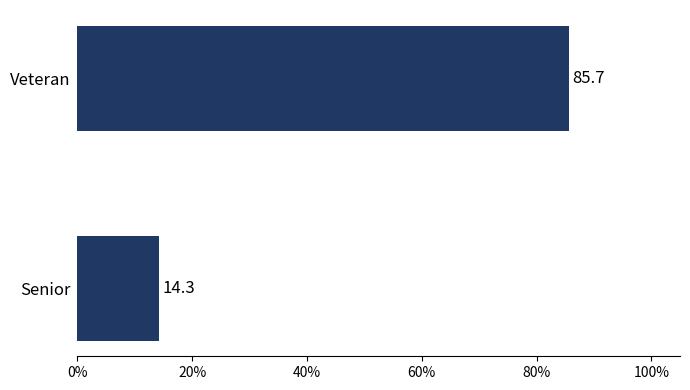

Reading top to bottom, transcribe all the data shown in this chart.

Veteran=85.7	Senior=14.3